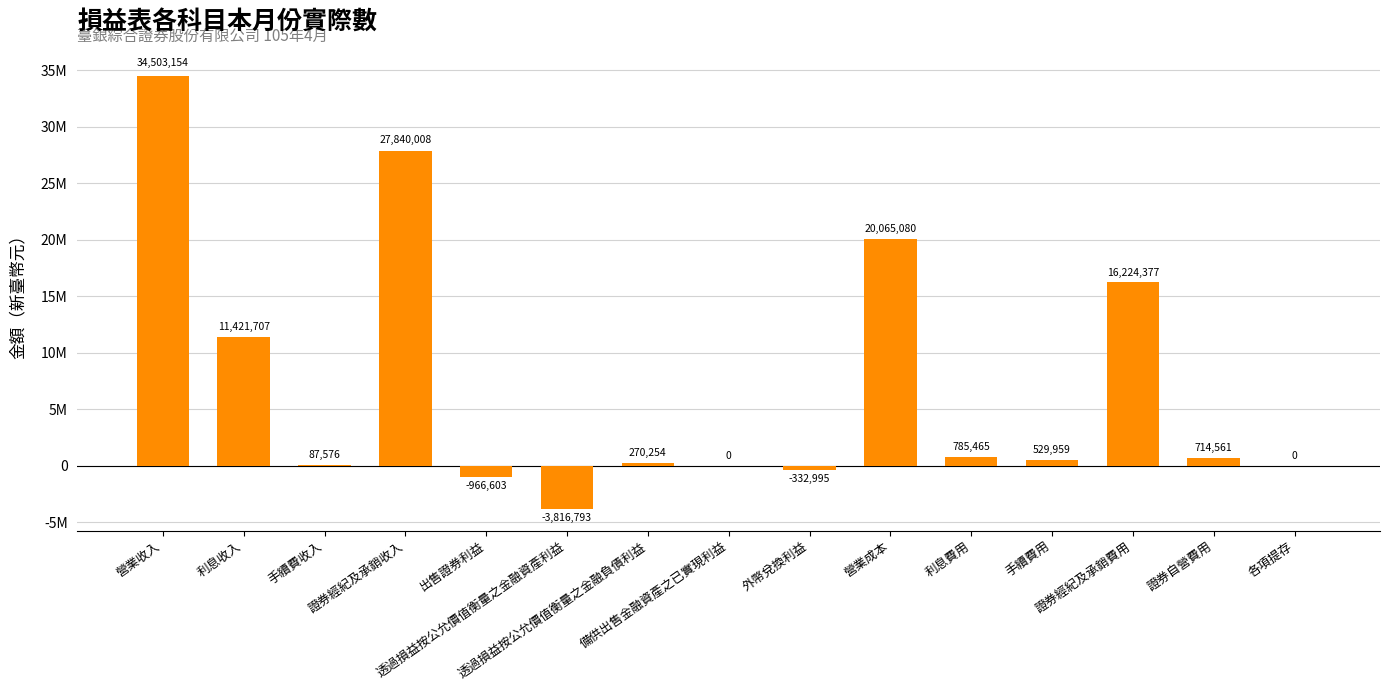

What is the value of the 12th bar from the left?

529959